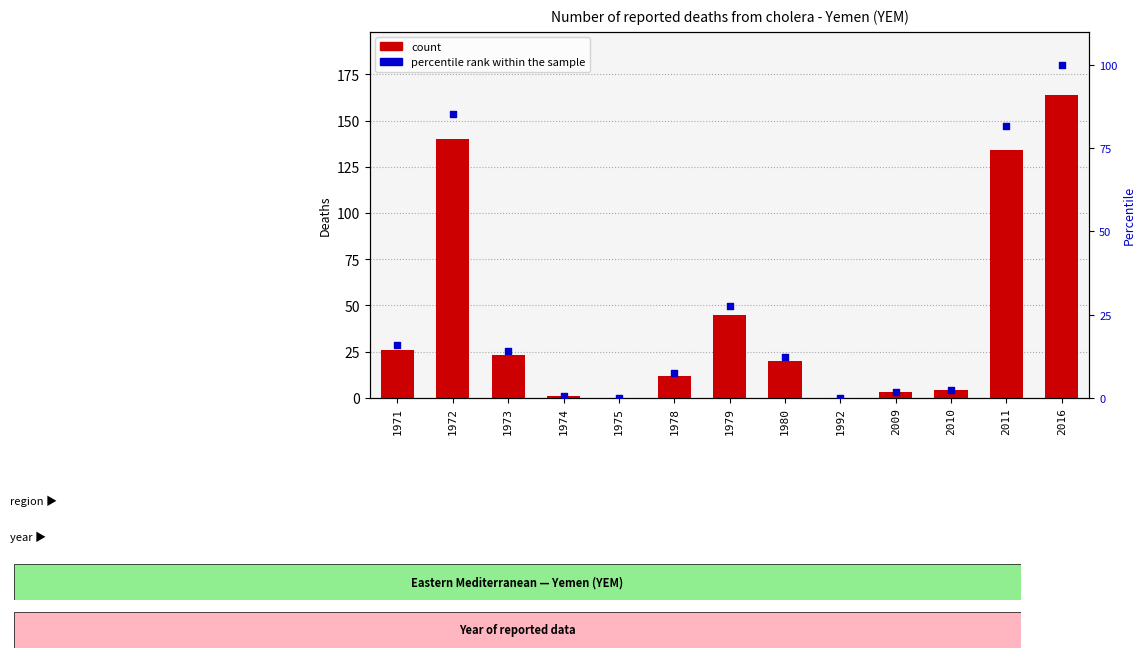

At how many categories does at least one series exceed 10?

8